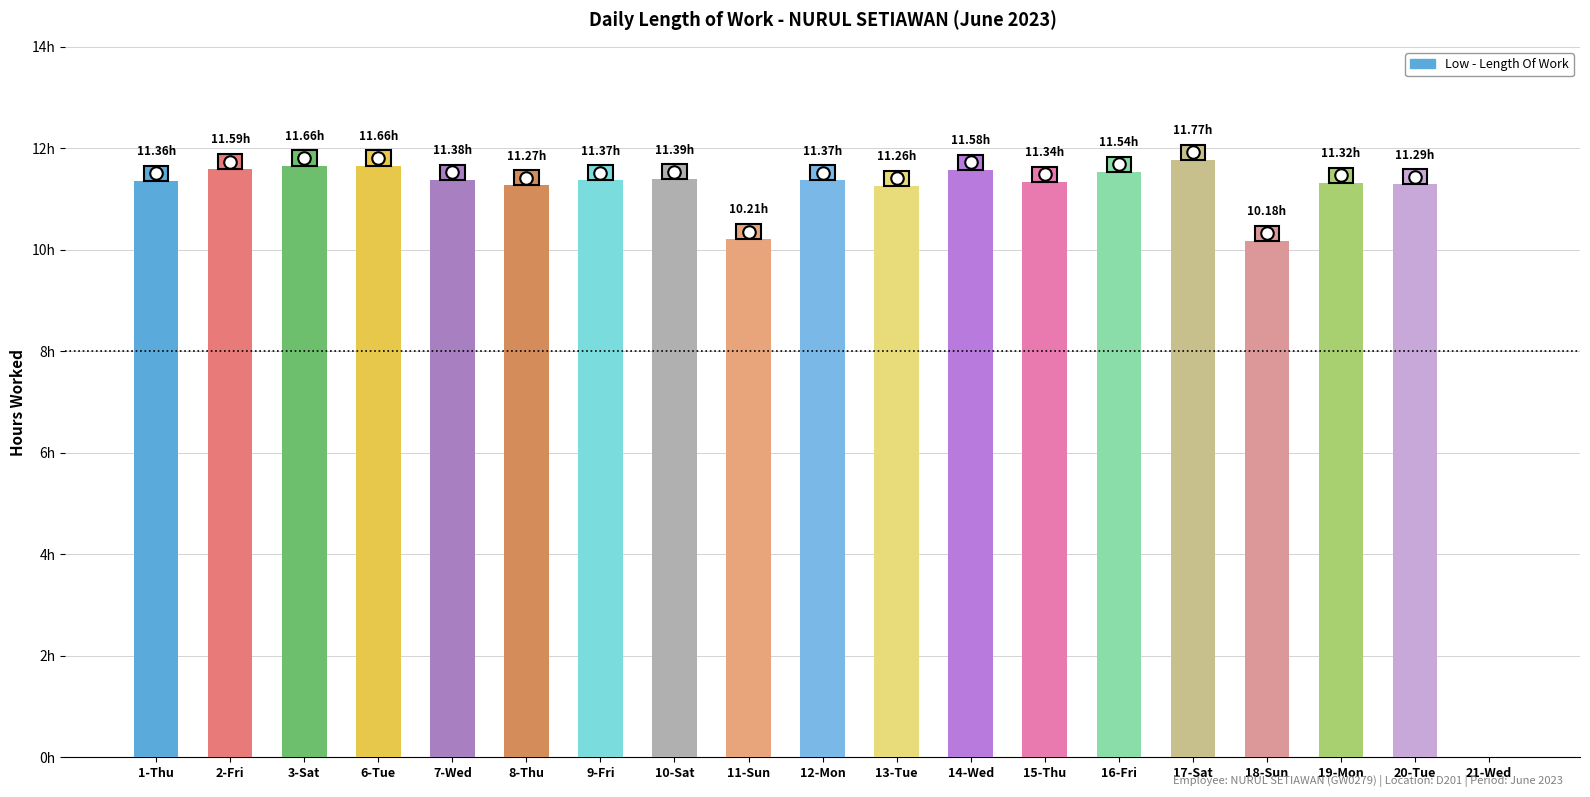

Are the bars grouped side by side (vs. stacked)?

No